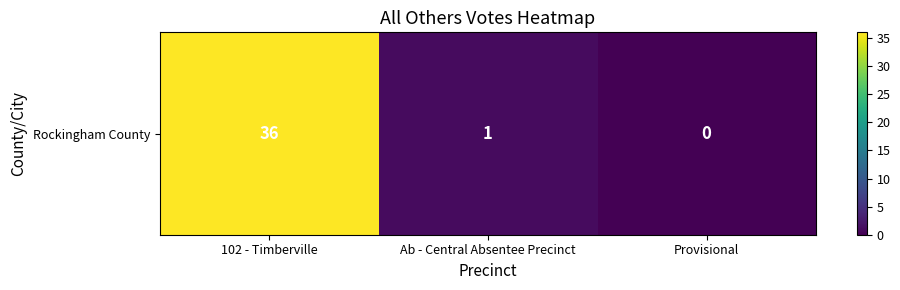

Reading left to right, what are all the values shown in this chart?

36	1	0